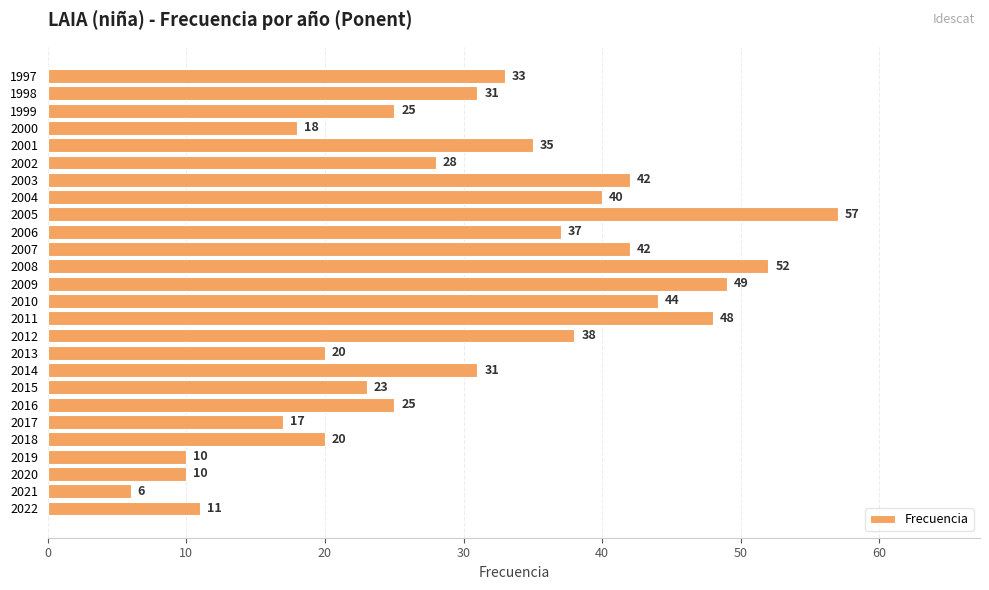

The value at 2000 is 31. True or false?

False